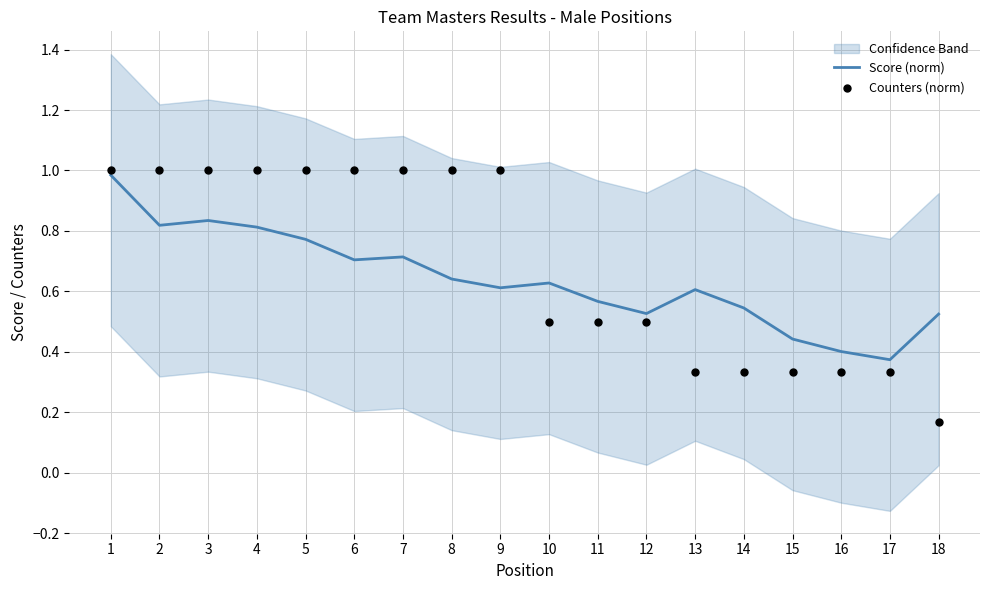

Which series has the widest spread of Y values?

Counters (norm)